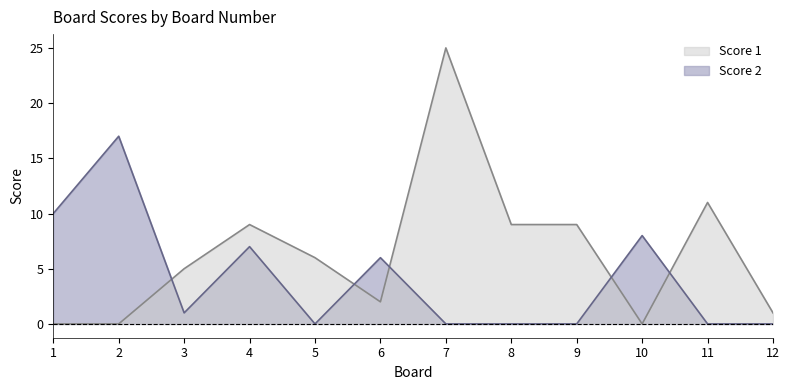

Where is Score 1 nearest to the value 12?

11